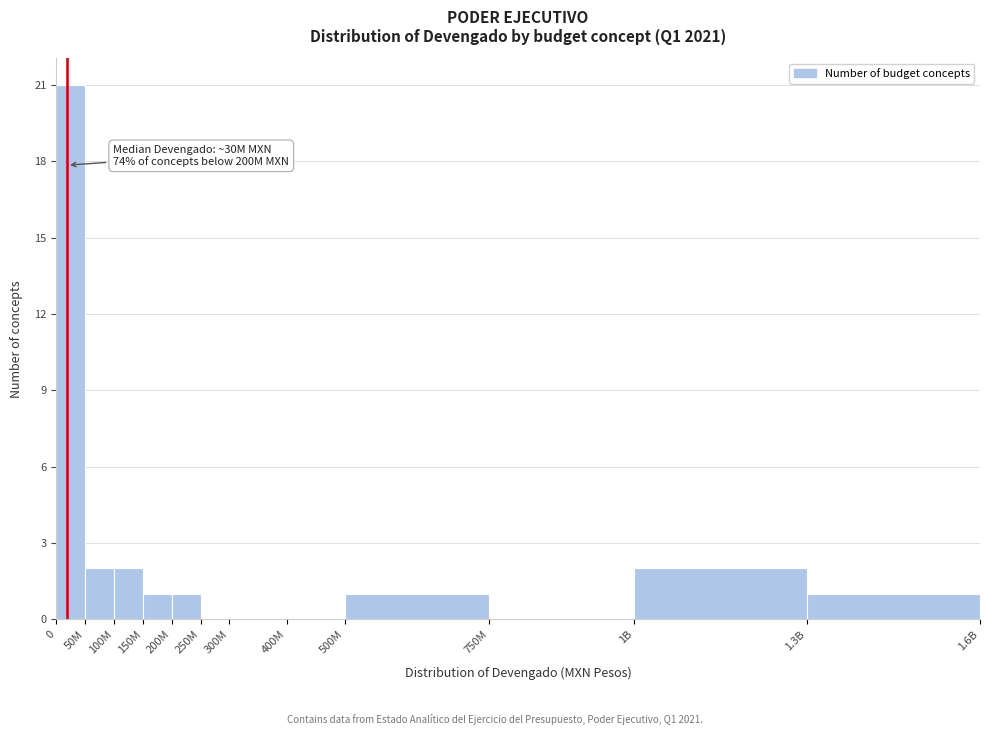

Reading right to left, list all the values displayed in this chart.

1.3B=1	1B=2	750M=0	500M=1	400M=0	300M=0	250M=0	200M=1	150M=1	100M=2	50M=2	0=21